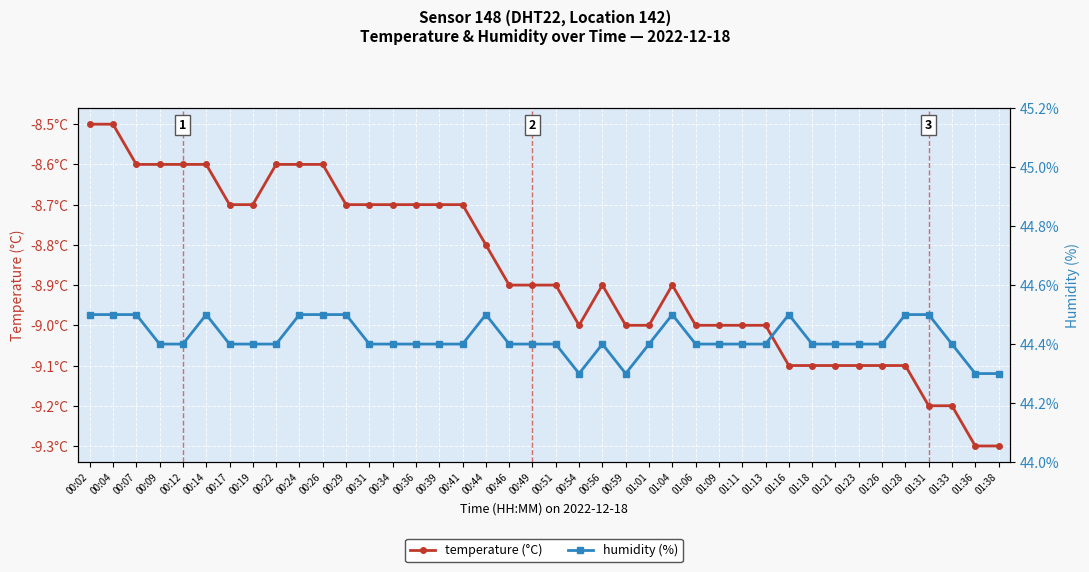

Reading right to left, what are all the values shown in this chart?

temperature (°C): -9.3	-9.3	-9.2	-9.2	-9.1	-9.1	-9.1	-9.1	-9.1	-9.1	-9.0	-9.0	-9.0	-9.0	-8.9	-9.0	-9.0	-8.9	-9.0	-8.9	-8.9	-8.9	-8.8	-8.7	-8.7	-8.7	-8.7	-8.7	-8.7	-8.6	-8.6	-8.6	-8.7	-8.7	-8.6	-8.6	-8.6	-8.6	-8.5	-8.5
humidity (%): 44.3	44.3	44.4	44.5	44.5	44.4	44.4	44.4	44.4	44.5	44.4	44.4	44.4	44.4	44.5	44.4	44.3	44.4	44.3	44.4	44.4	44.4	44.5	44.4	44.4	44.4	44.4	44.4	44.5	44.5	44.5	44.4	44.4	44.4	44.5	44.4	44.4	44.5	44.5	44.5